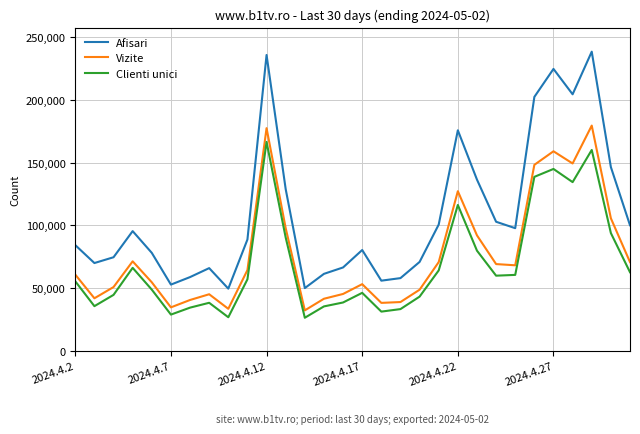

What is the difference between the second highest and second lowest values in the Afisari series?

185780